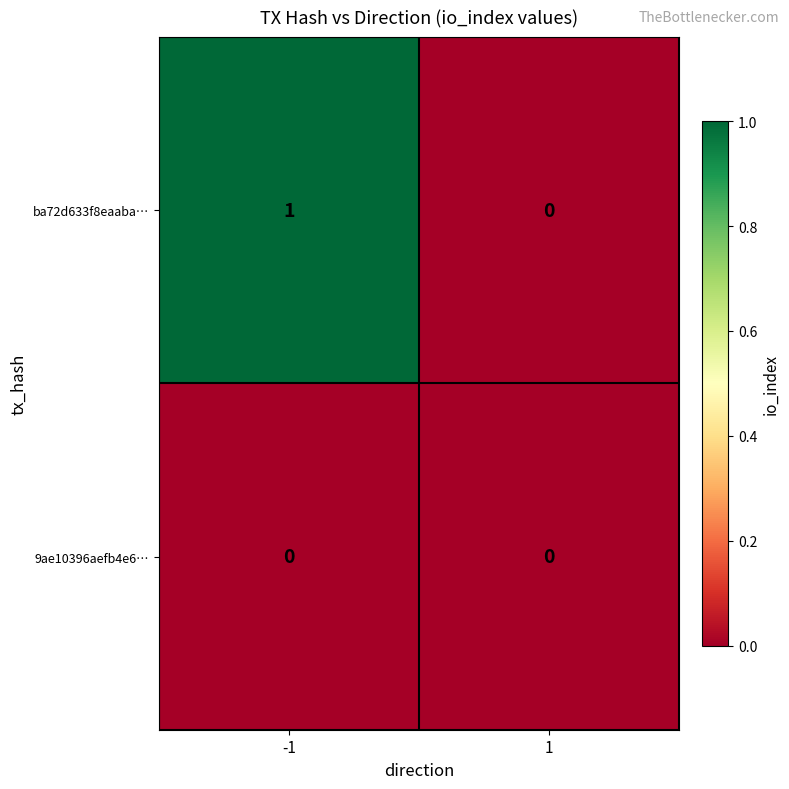

At -1, list the series in order from largest to smallest.

ba72d633f8eaaba…, 9ae10396aefb4e6…